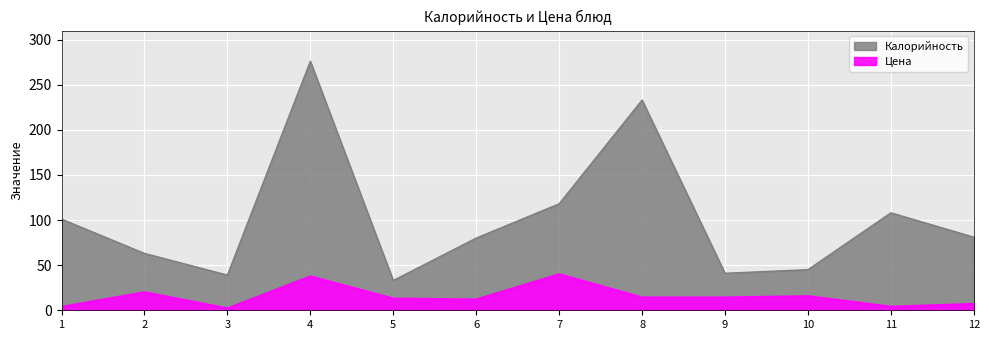

List the series in order of their peak value, lowest first.

Цена, Калорийность